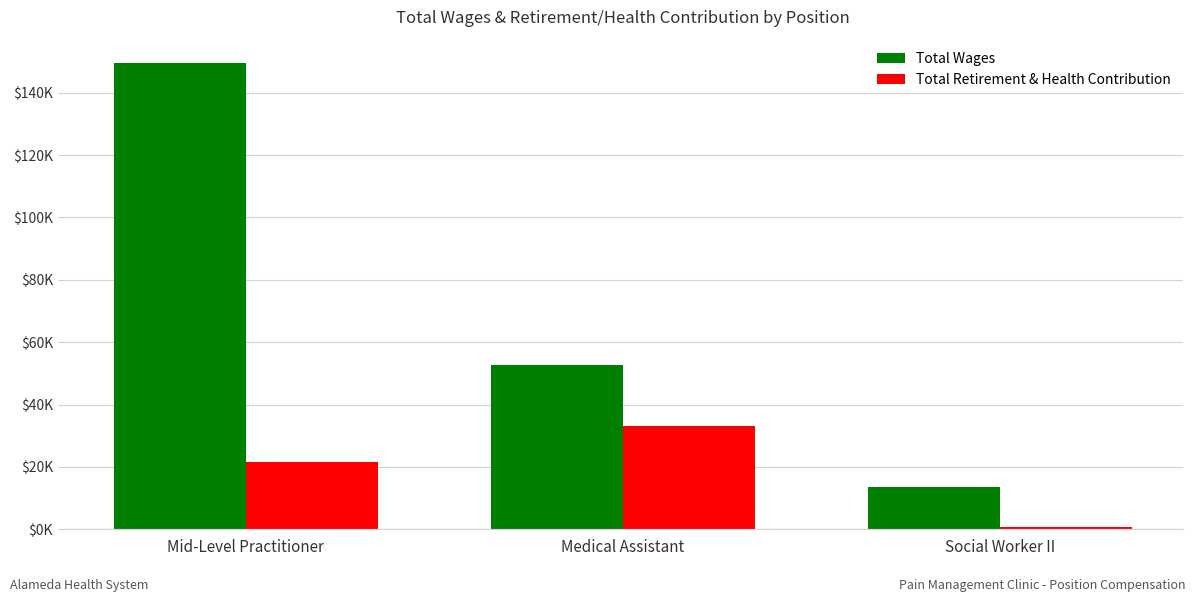

Reading left to right, transcribe all the data shown in this chart.

Total Wages: 149514	52802	13695
Total Retirement & Health Contribution: 21523	33093	763